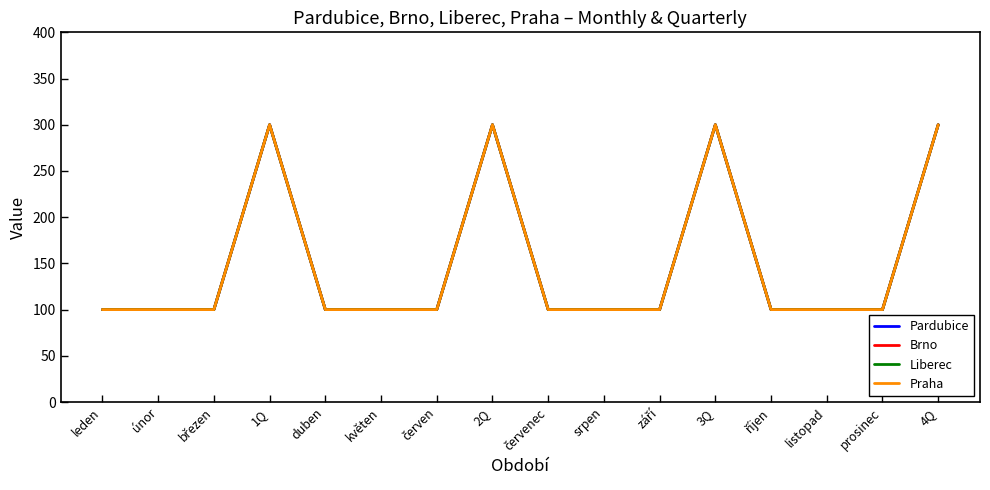

Reading right to left, extract all data points from this chart.

Pardubice: 4Q=300	prosinec=100	listopad=100	říjen=100	3Q=300	září=100	srpen=100	červenec=100	2Q=300	červen=100	květen=100	duben=100	1Q=300	březen=100	únor=100	leden=100
Brno: 4Q=300	prosinec=100	listopad=100	říjen=100	3Q=300	září=100	srpen=100	červenec=100	2Q=300	červen=100	květen=100	duben=100	1Q=300	březen=100	únor=100	leden=100
Liberec: 4Q=300	prosinec=100	listopad=100	říjen=100	3Q=300	září=100	srpen=100	červenec=100	2Q=300	červen=100	květen=100	duben=100	1Q=300	březen=100	únor=100	leden=100
Praha: 4Q=300	prosinec=100	listopad=100	říjen=100	3Q=300	září=100	srpen=100	červenec=100	2Q=300	červen=100	květen=100	duben=100	1Q=300	březen=100	únor=100	leden=100